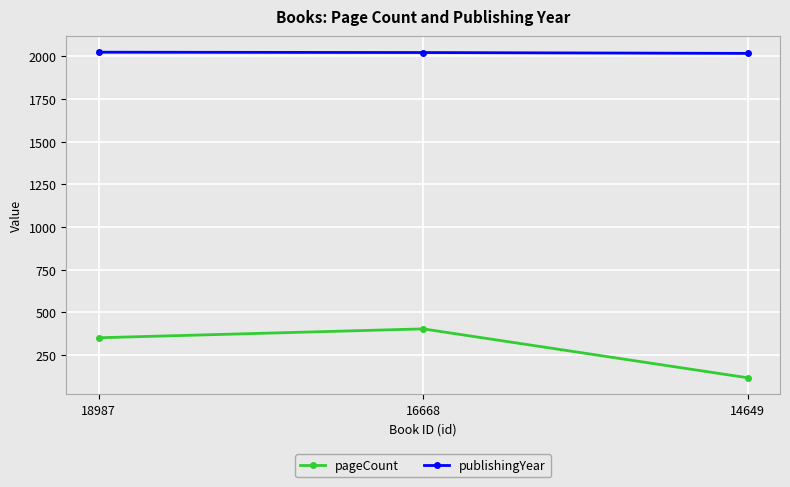

How many lines are shown in the chart?

2